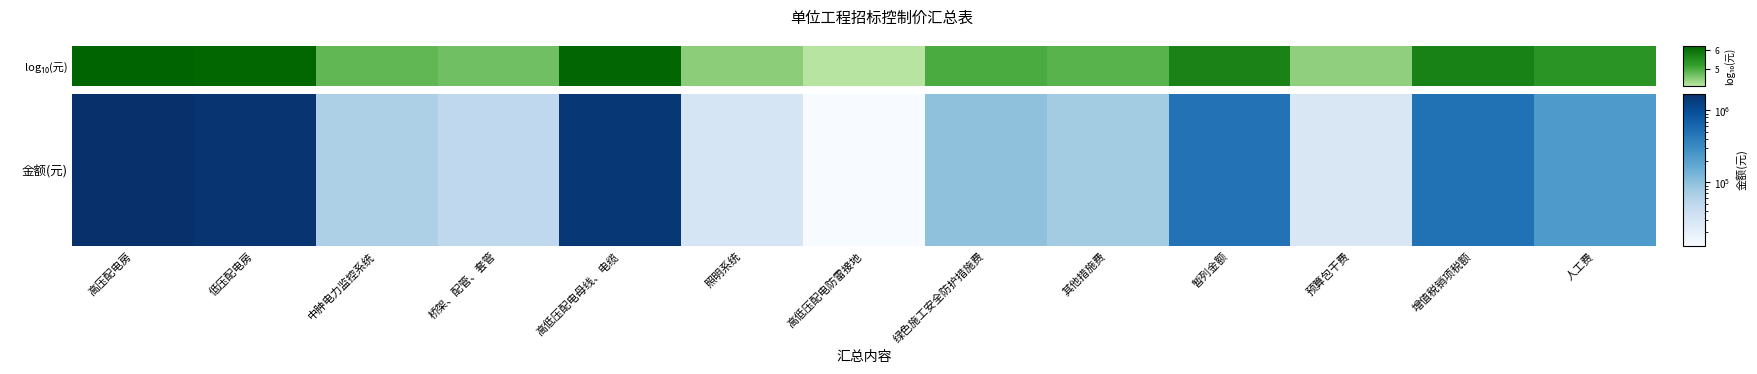

The value at 高低压配电防雷接地 is 4.1. True or false?

True